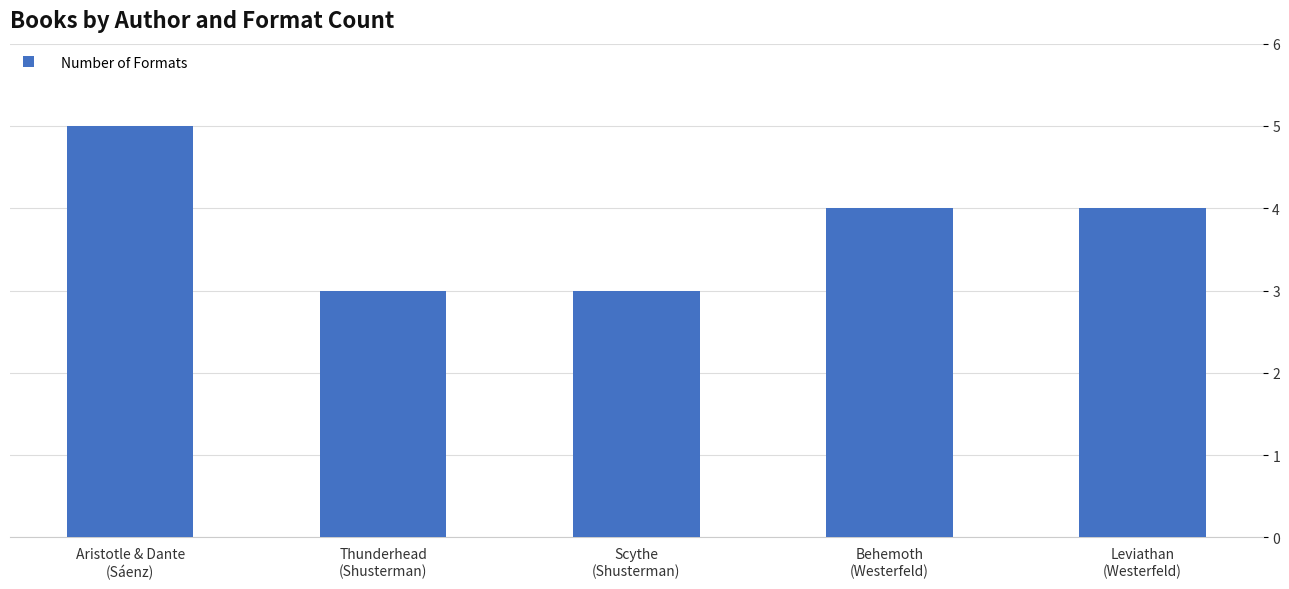

The value at Behemoth
(Westerfeld) is 2. True or false?

False